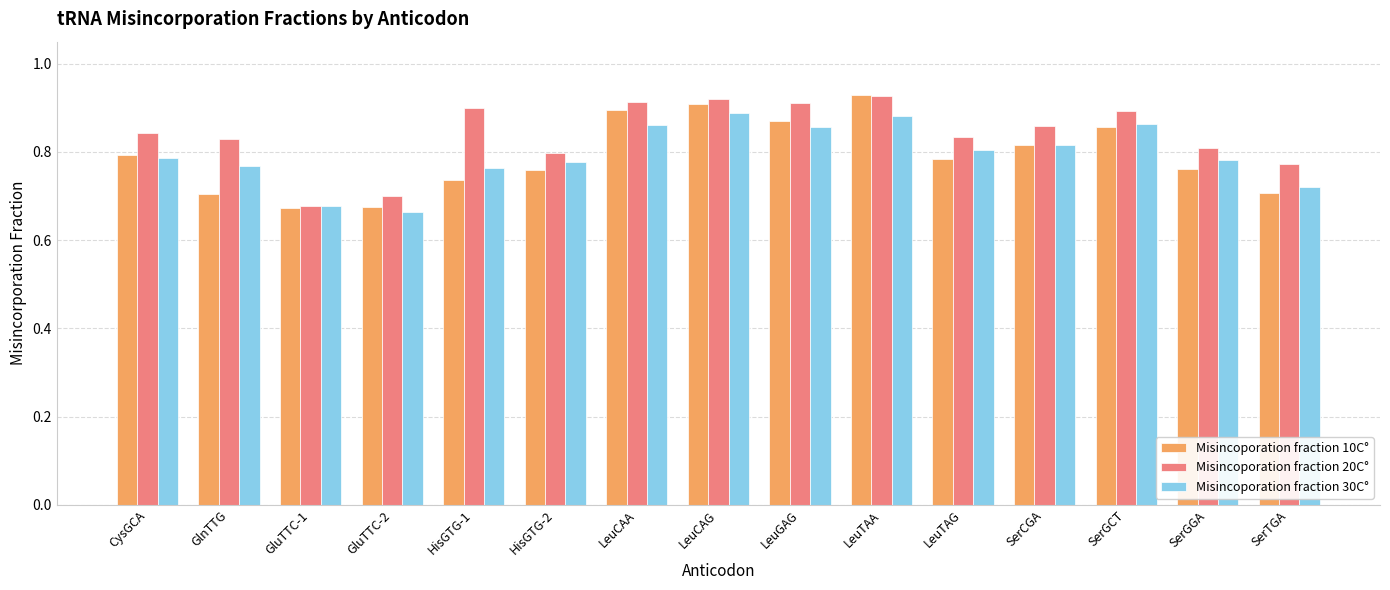

What is the difference between the maximum and minimum values in the Misincoporation fraction 20C° series?

0.3